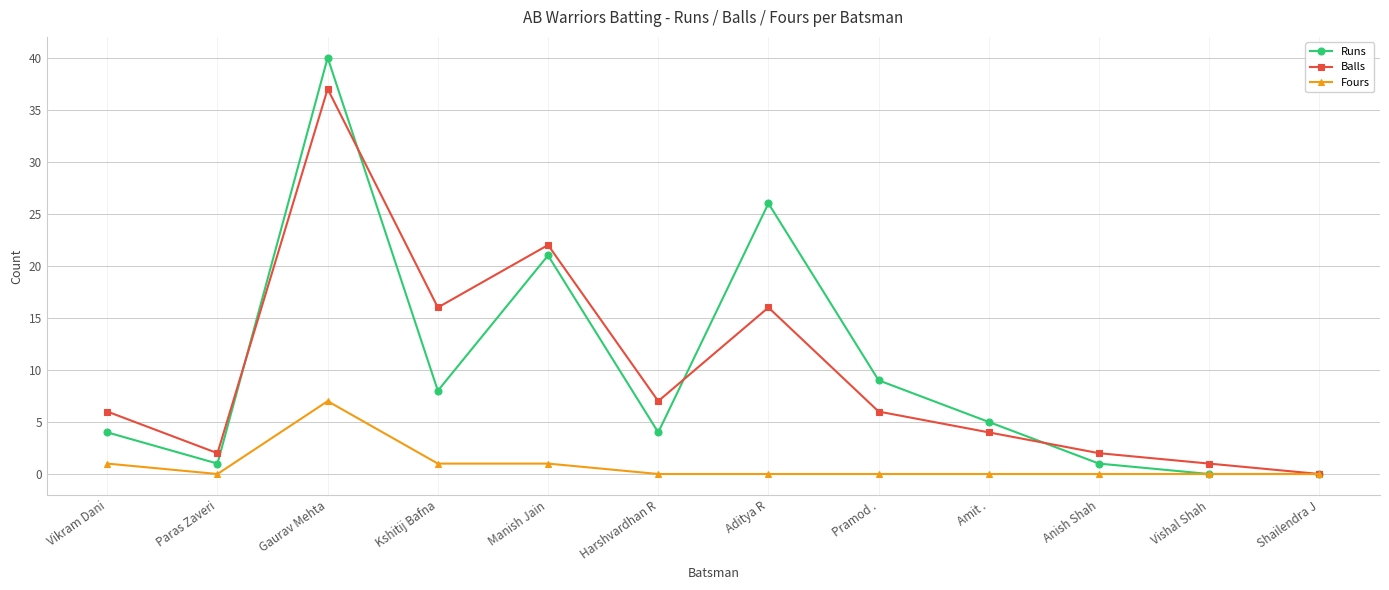

True or false: Balls has more than 0 points higher than both neighbors.

True